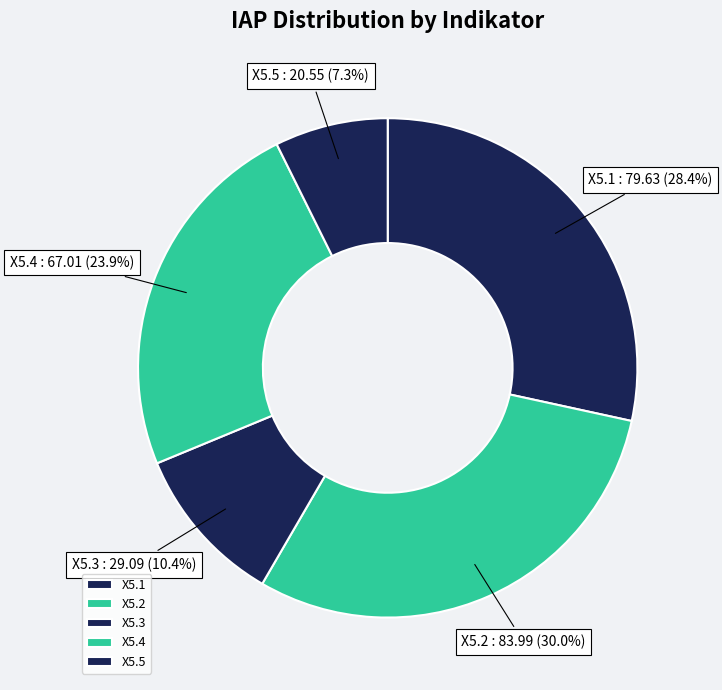

Count the number of slices in the pie.

5